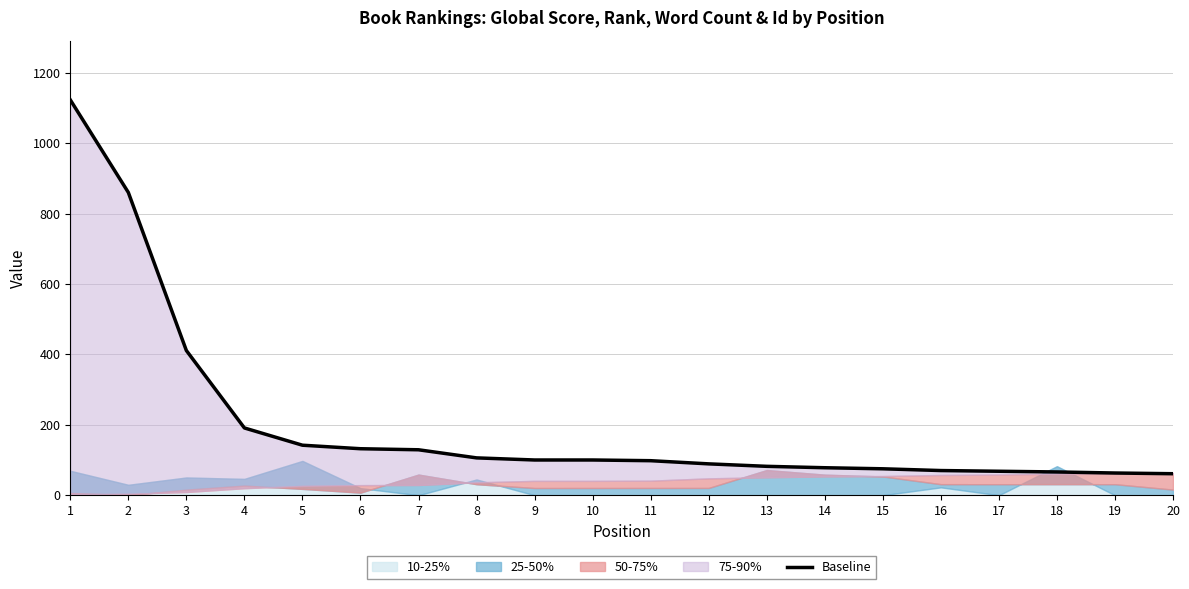

What is the change in value from 5 to 18?

-76